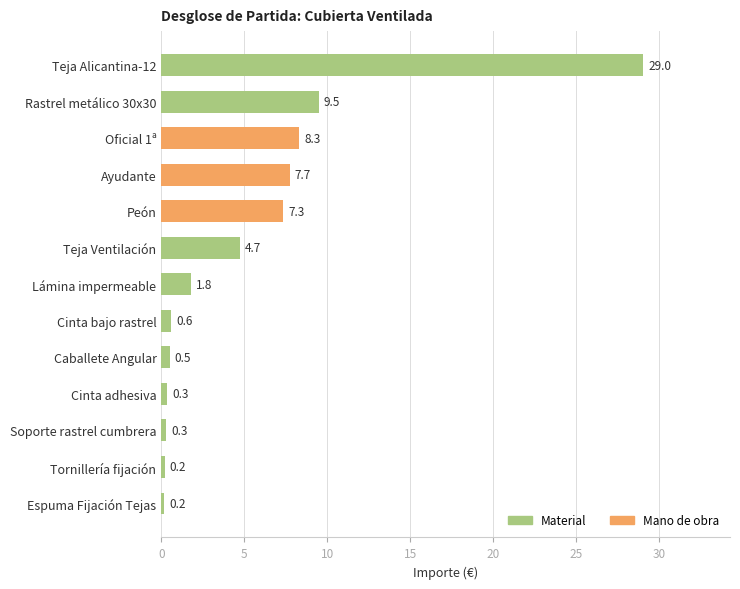

The chart shows a value of 0.2 at Tornillería fijación. True or false?

True